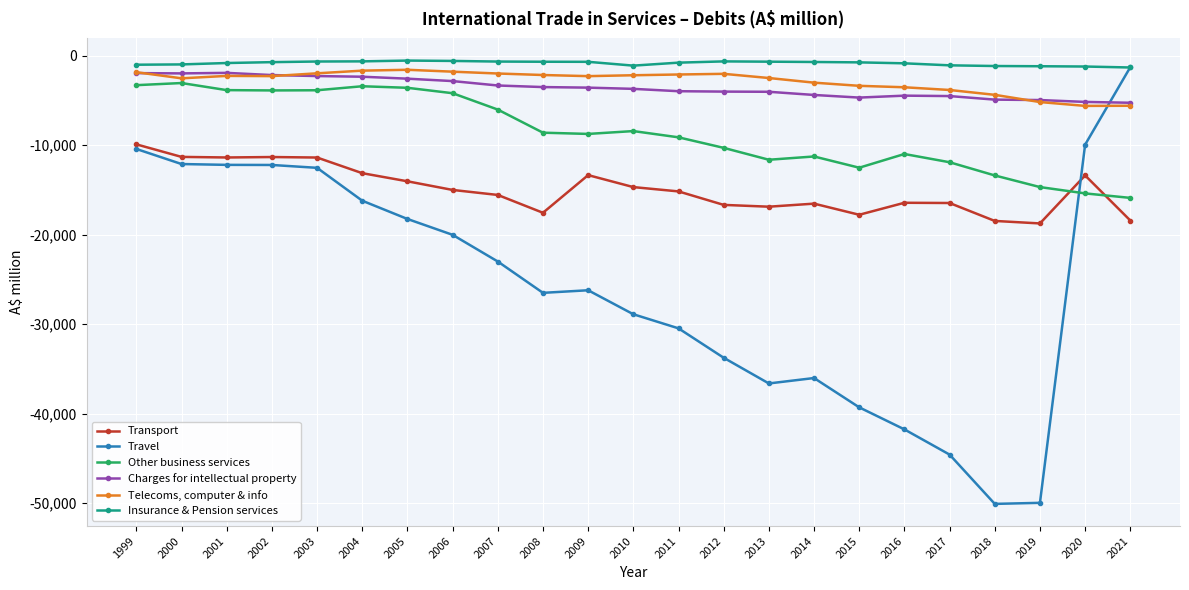

What is the average value of the Other business services series?

-8621